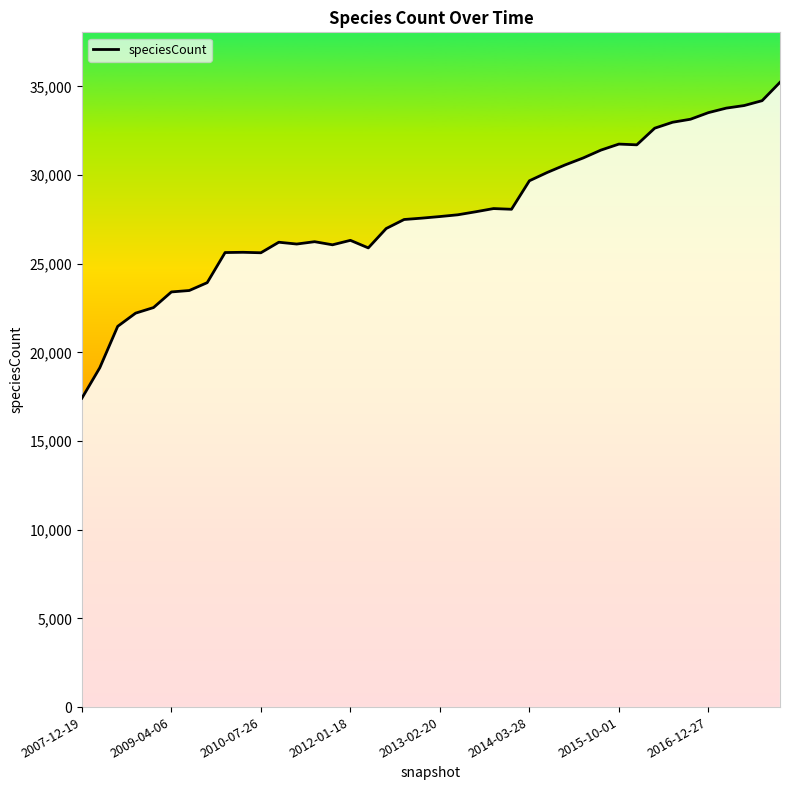

What is the maximum value shown in the chart?

35229